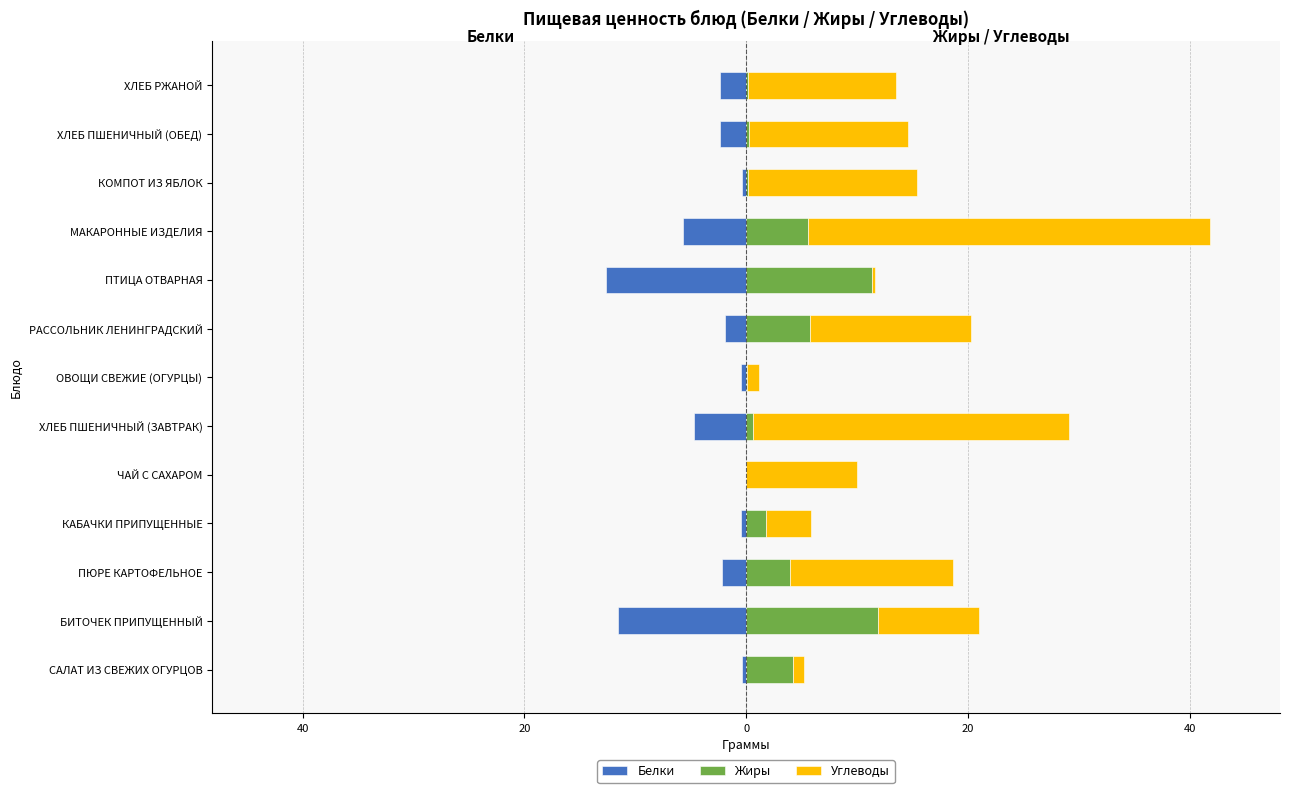

Which series has the largest total across all categories?

Углеводы